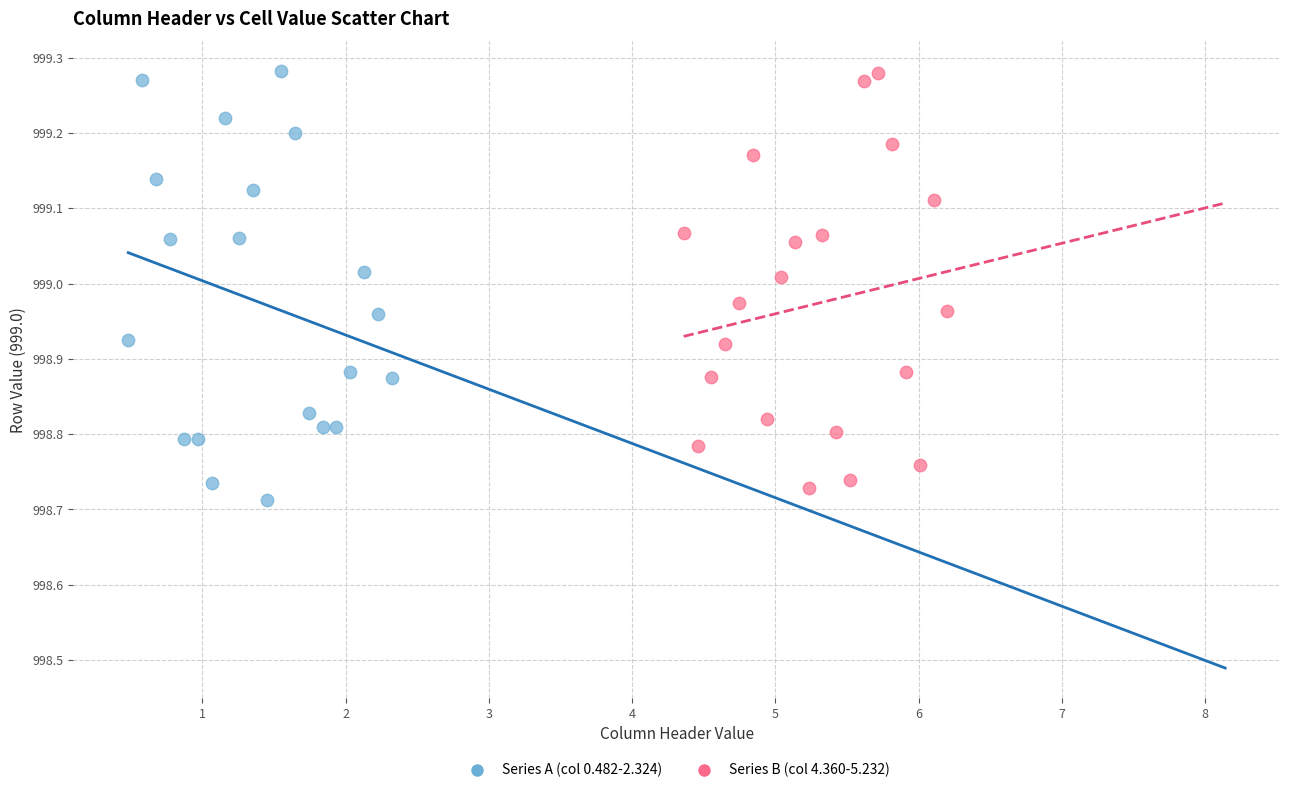

What are all the series names shown in the legend?

Series A (col 0.482-2.324), Series B (col 4.360-5.232)